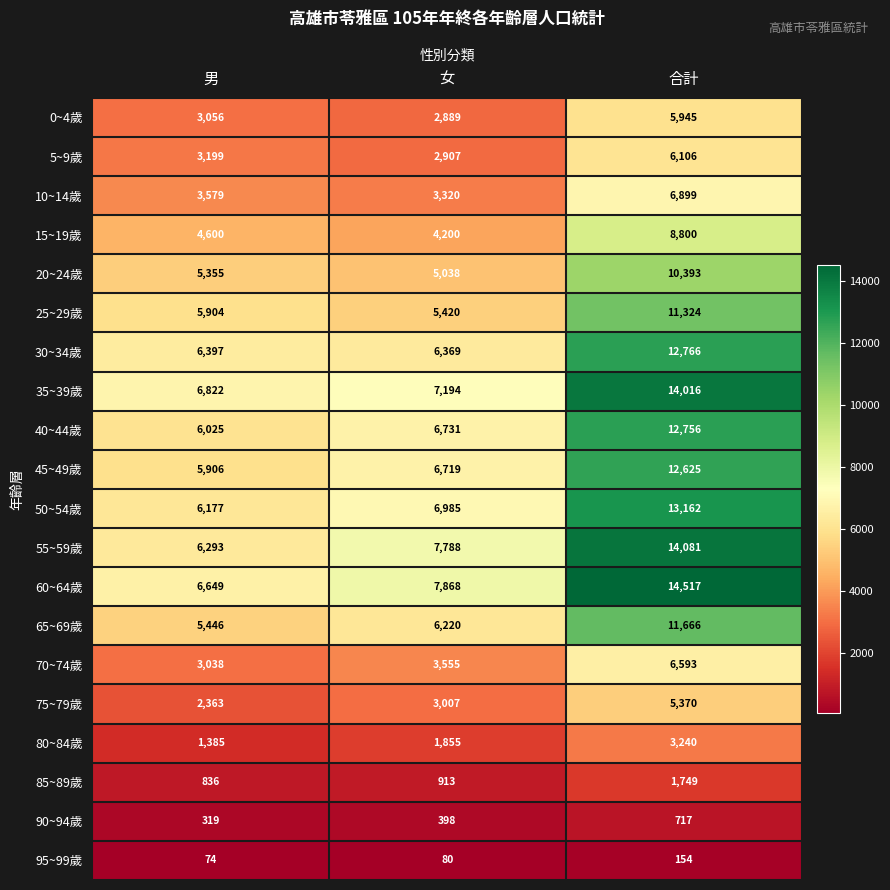

At 合計, list the series in order from smallest to largest.

95~99歲, 90~94歲, 85~89歲, 80~84歲, 75~79歲, 0~4歲, 5~9歲, 70~74歲, 10~14歲, 15~19歲, 20~24歲, 25~29歲, 65~69歲, 45~49歲, 40~44歲, 30~34歲, 50~54歲, 35~39歲, 55~59歲, 60~64歲